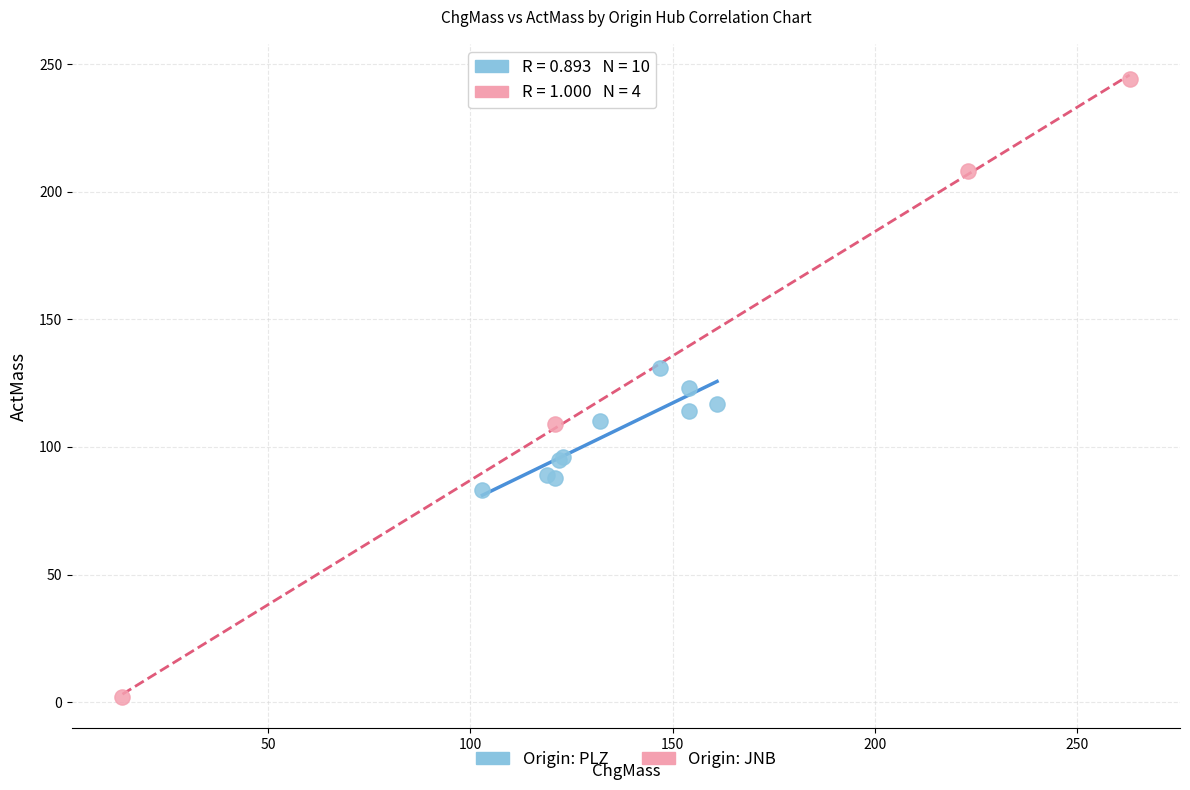

Which series reaches the maximum Y coordinate?

Origin: JNB